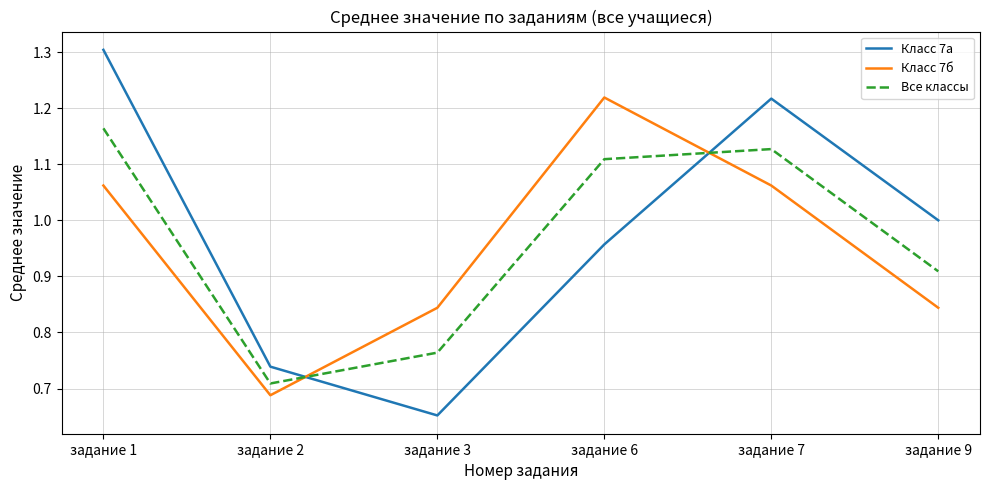

True or false: Все классы and Класс 7а cross at least once.

True